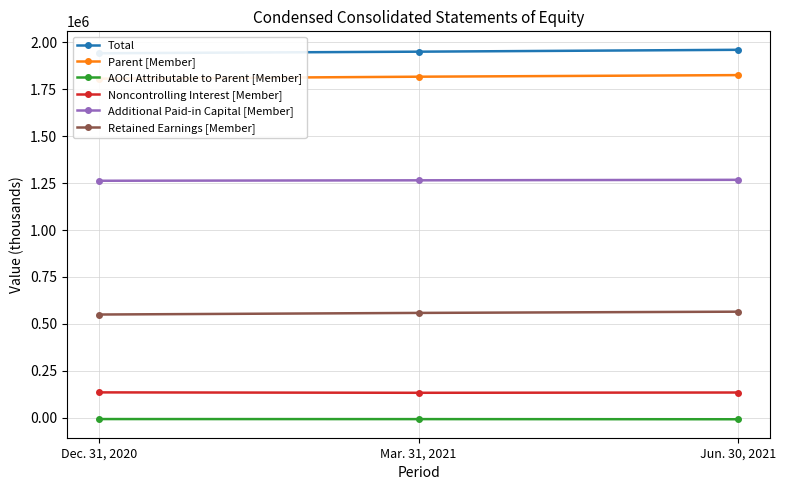

Is it true that AOCI Attributable to Parent [Member] equals -9953 at Mar. 31, 2021?

False